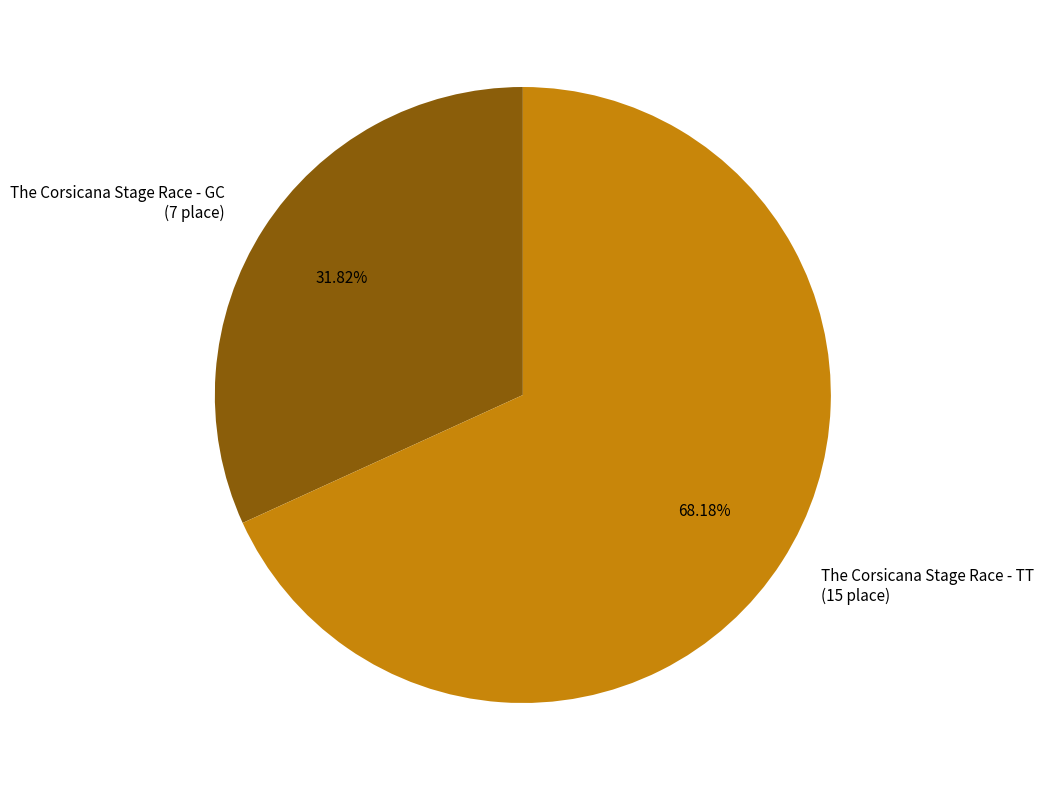

Is it true that The Corsicana Stage Race - TT is 68% of the pie?

True